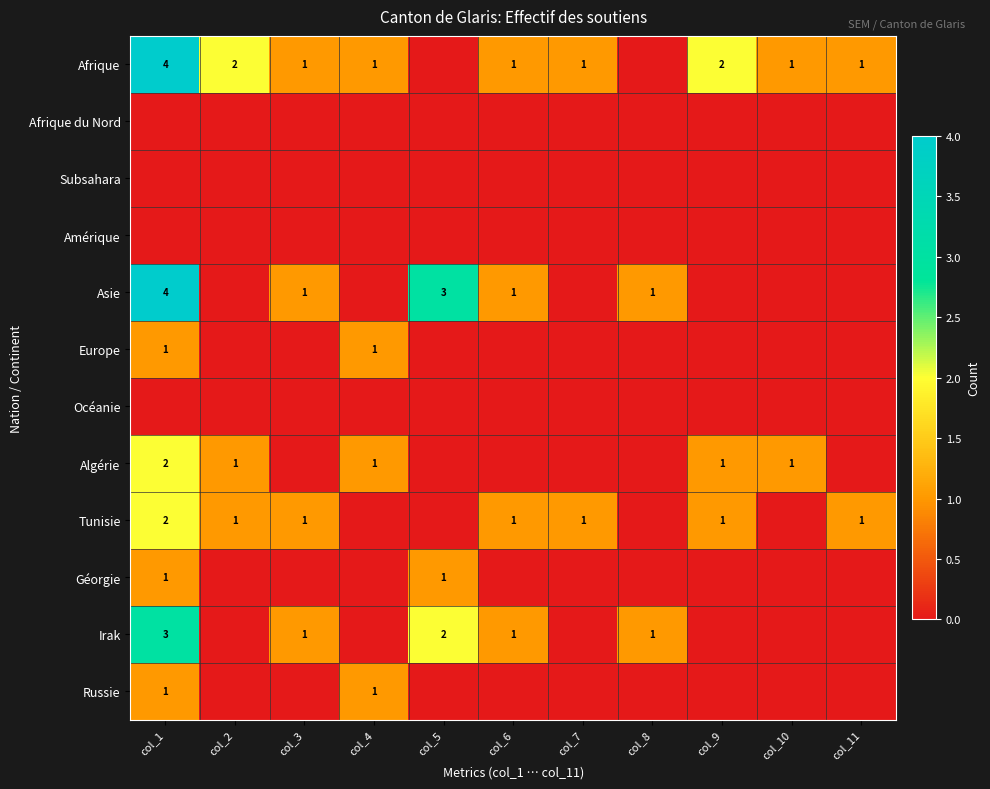

Is it true that Asie equals 2 at col_6?

False